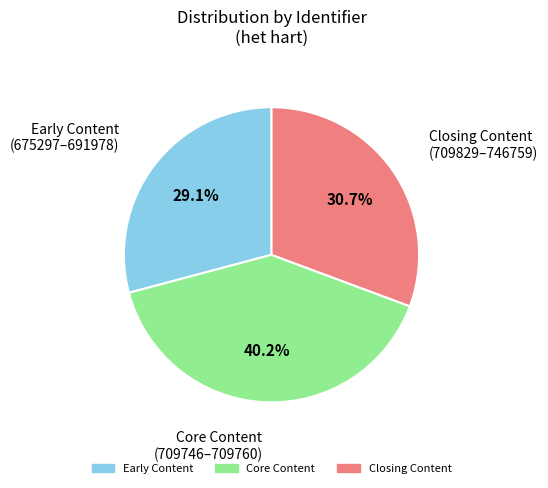

Is there a majority slice in this chart?

No